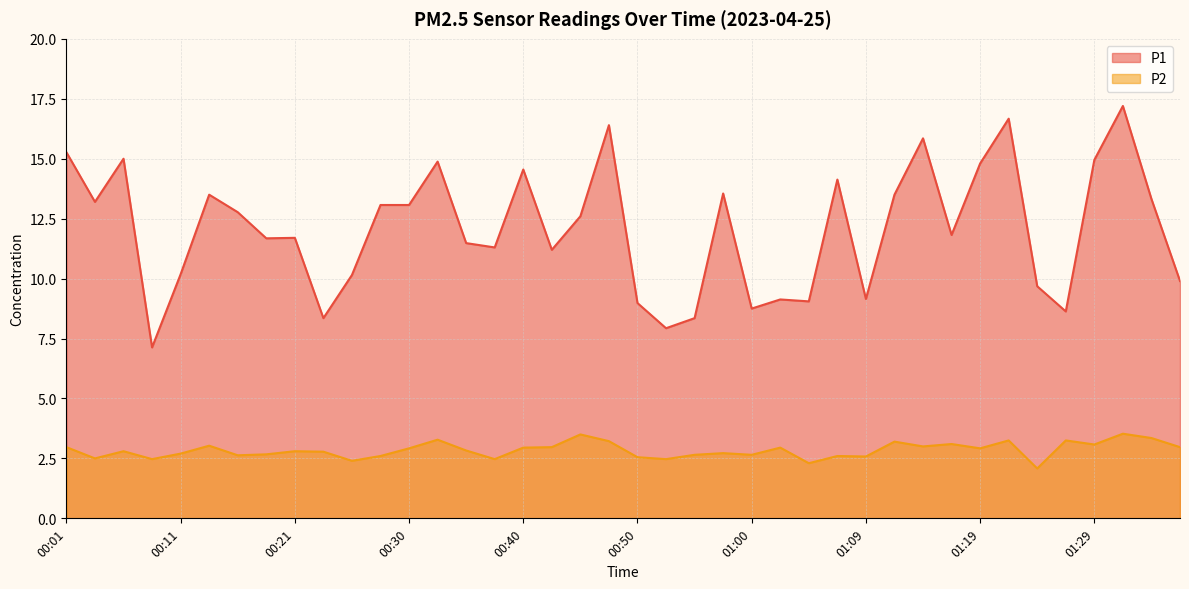

True or false: P2 has a value of 2.4 at 00:25.

True